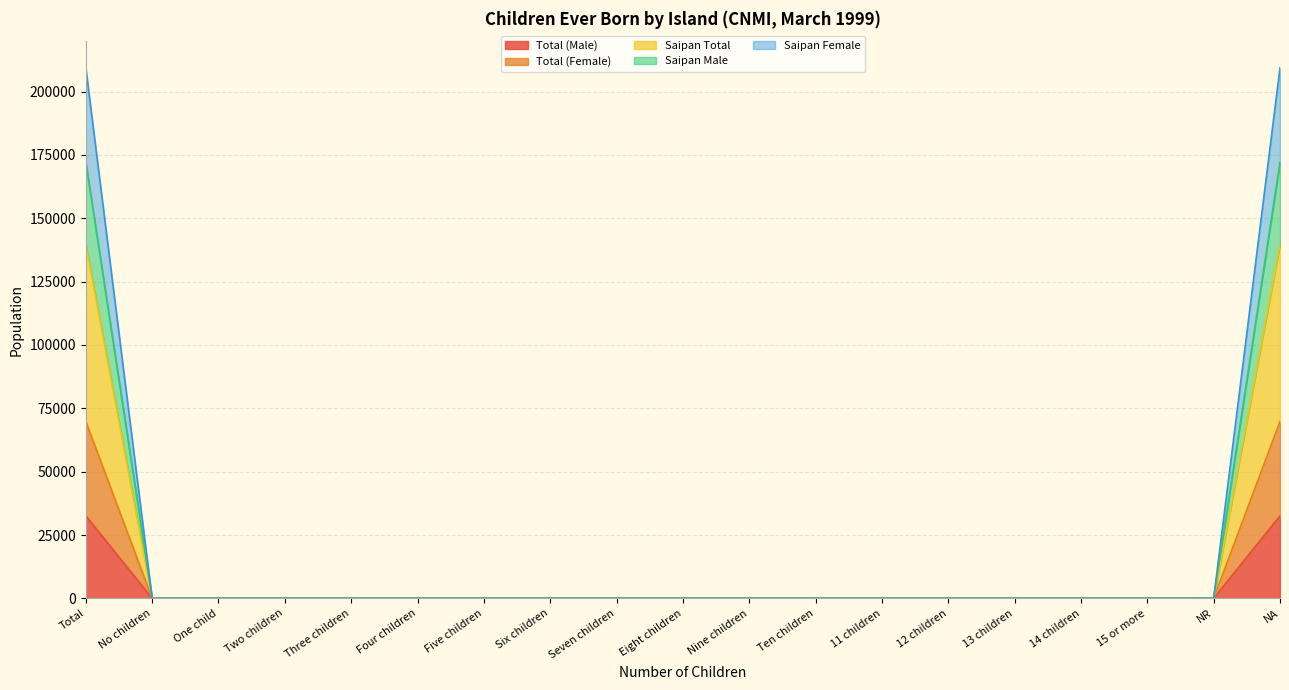

True or false: Saipan Female and Total (Female) cross at least once.

False